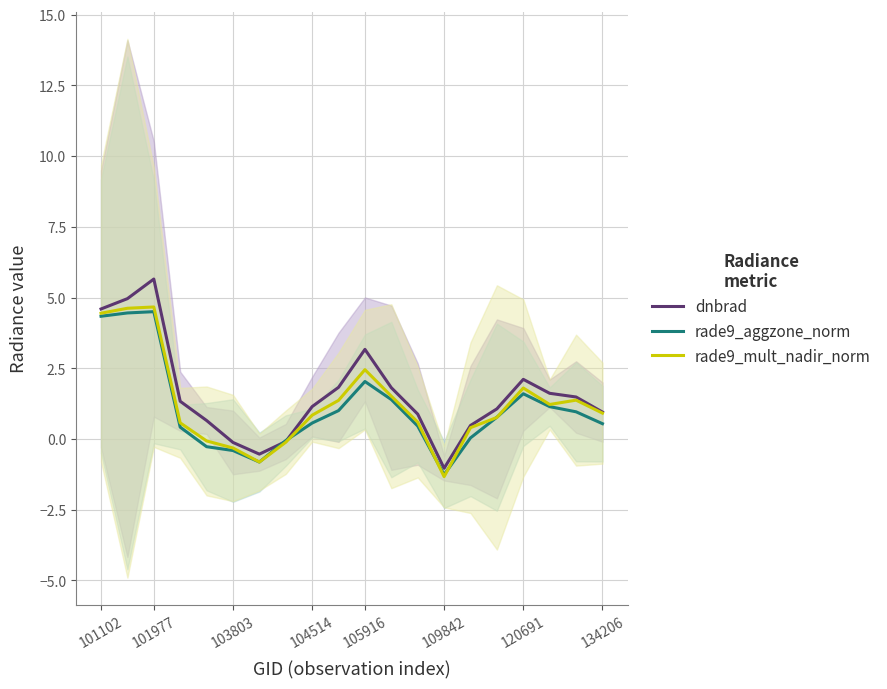

True or false: rade9_aggzone_norm and dnbrad intersect in this chart.

True